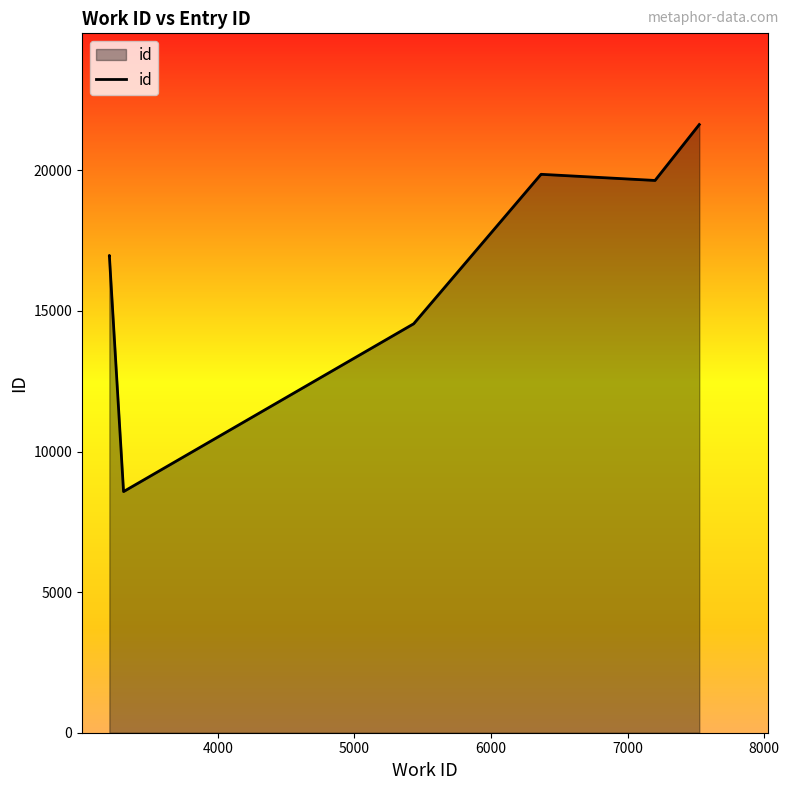

What is the change in value from 4000 to 8000?

+2885